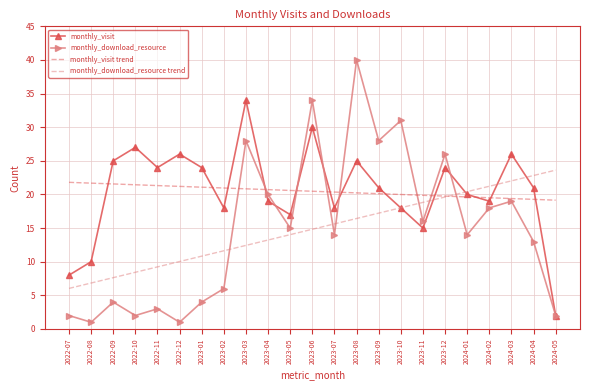

What position from the right is 2024-02?

4